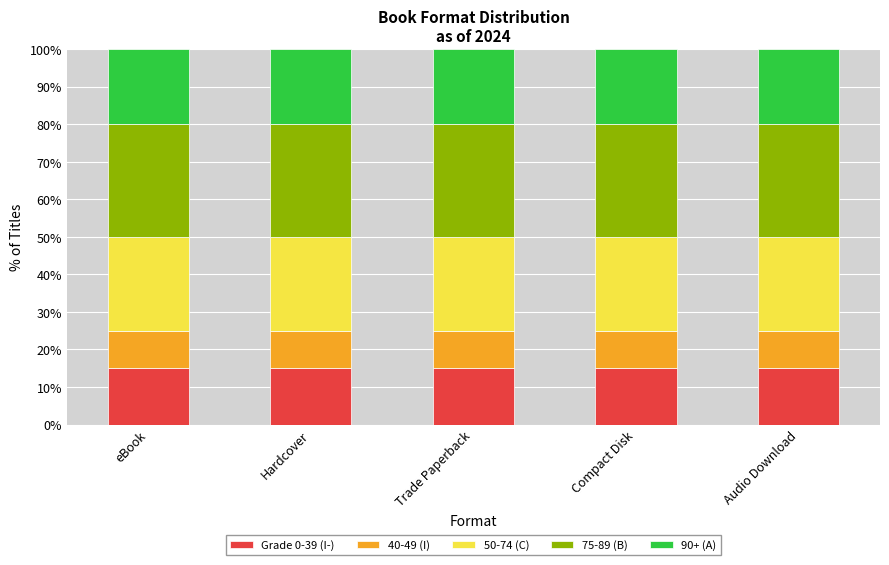

What is the sum of all Grade 0-39 (I-) values?

75